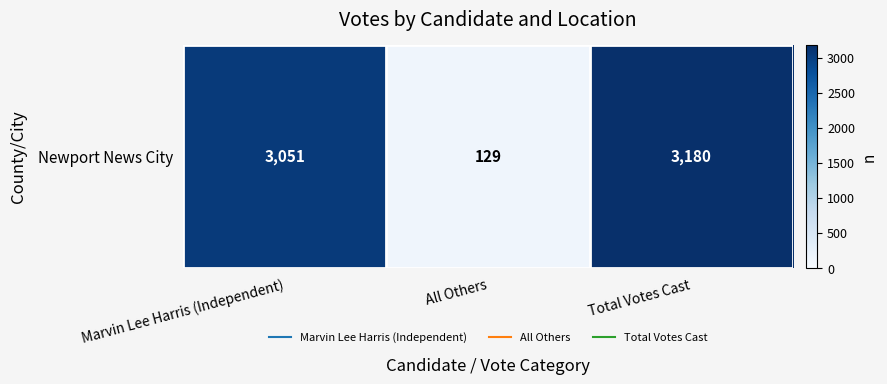

Rank the categories by value from lowest to highest.

All Others, Marvin Lee Harris (Independent), Total Votes Cast